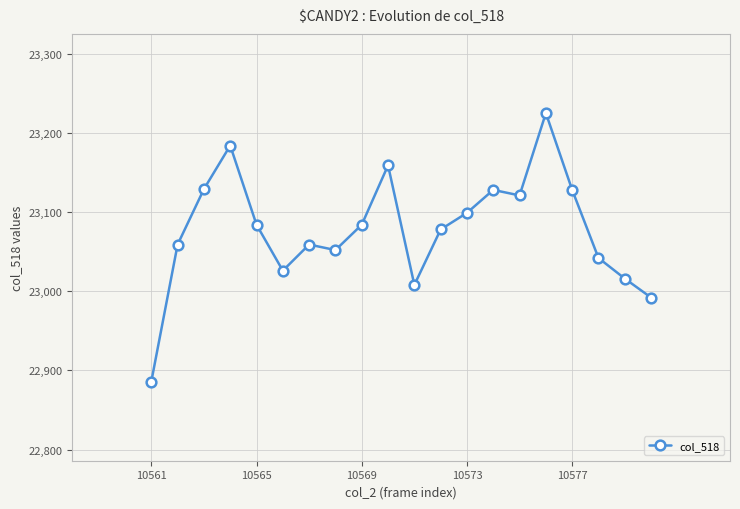

Does the chart display data point markers on the line(s)?

Yes